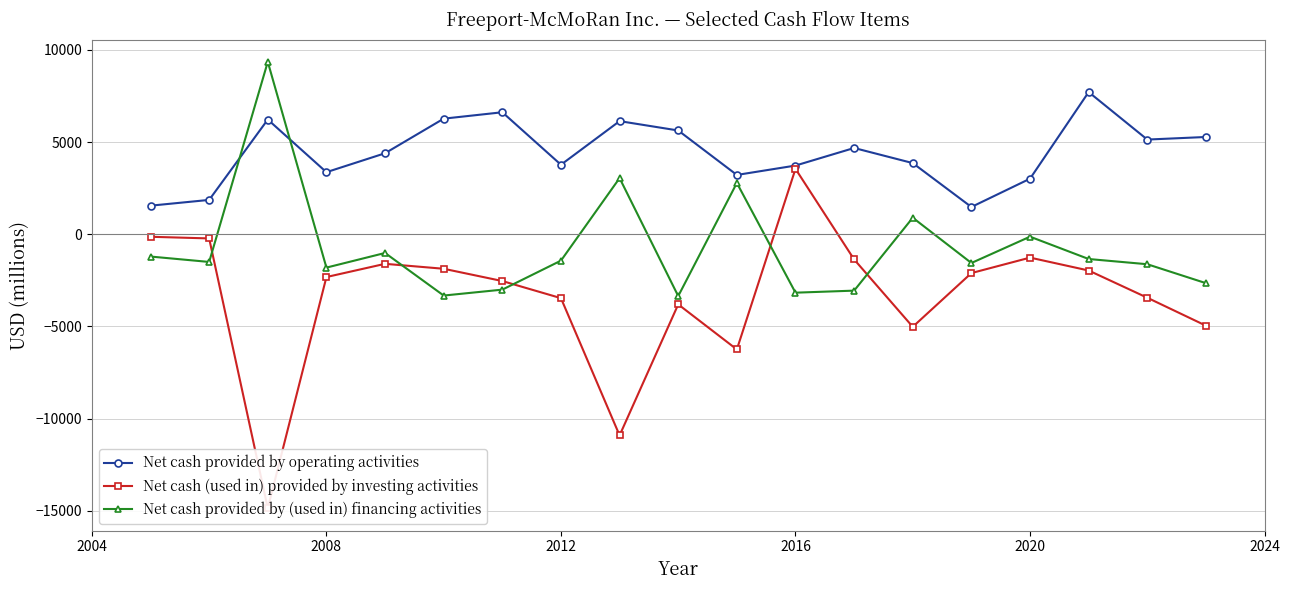

The Net cash provided by operating activities series shows 5226 at 2008. True or false?

False